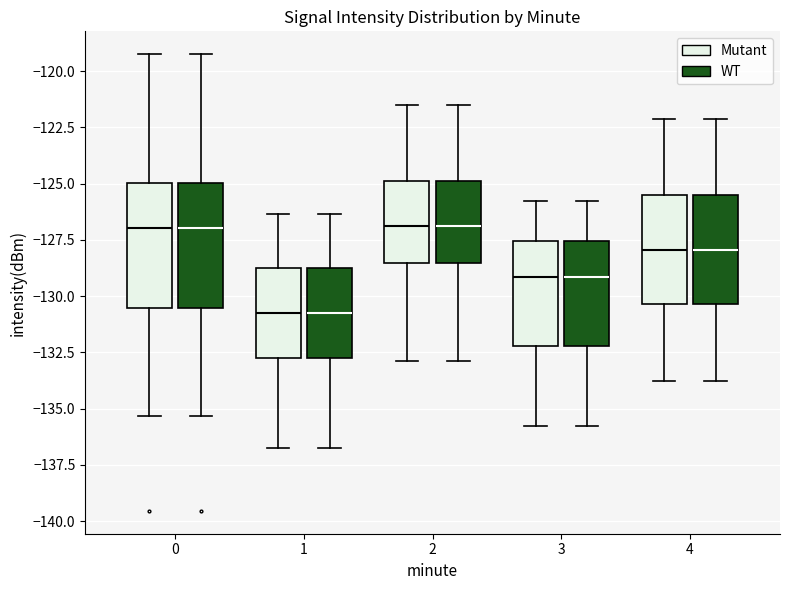

Where does the median line of the box for 4 (Mutant) sit on the y-axis? The values are not printed on the chart, so give them approximately, as read against the axis.

-128.0